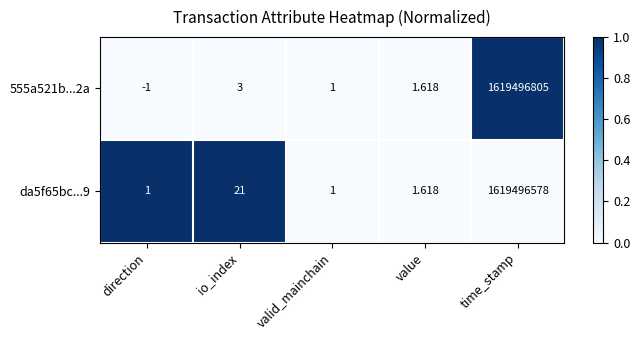

Where does the 555a521b...2a series first go above 1?

io_index